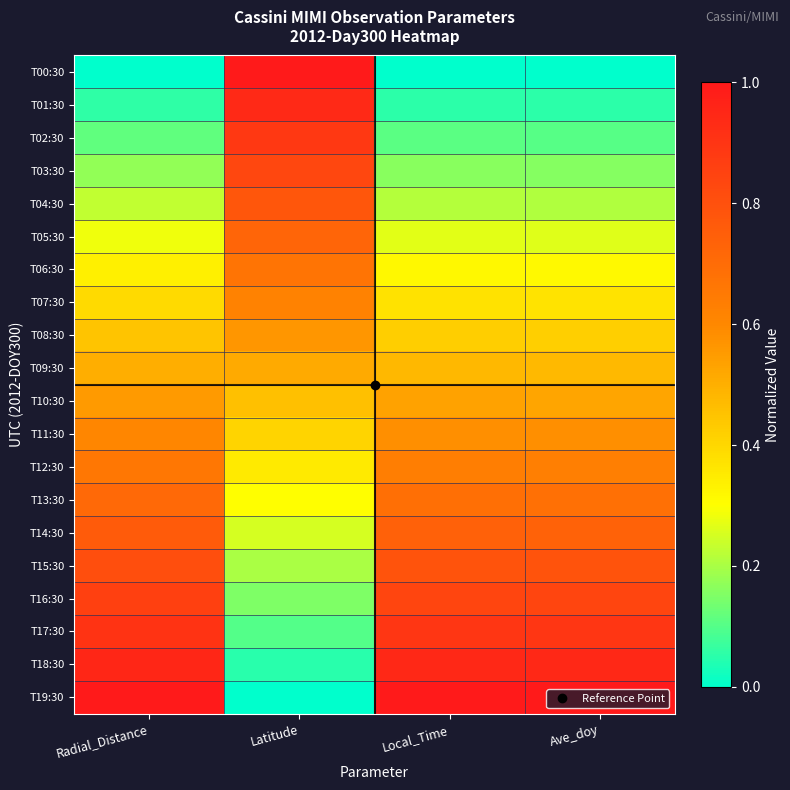

At Latitude, list the series in order from largest to smallest.

T00:30, T01:30, T02:30, T03:30, T04:30, T05:30, T06:30, T07:30, T08:30, T09:30, T10:30, T11:30, T12:30, T13:30, T14:30, T15:30, T16:30, T17:30, T18:30, T19:30